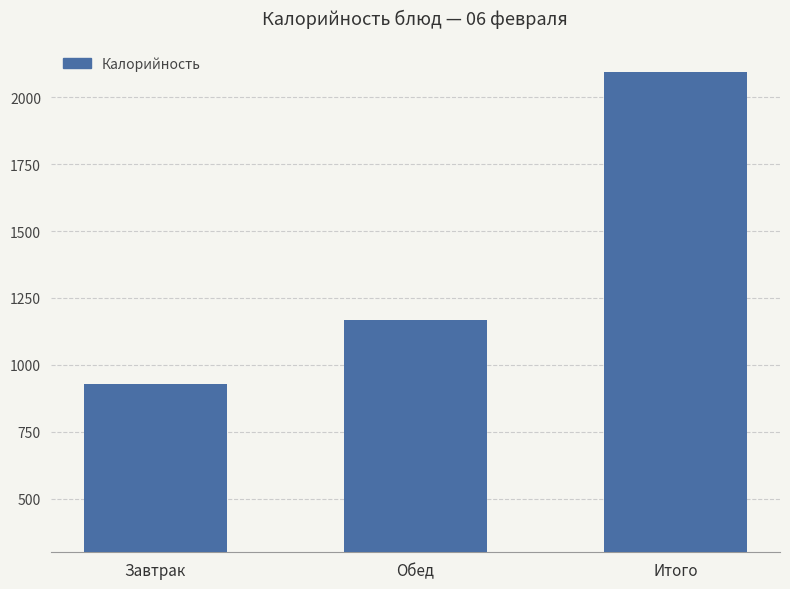

Where is the data nearest to the value 1511?

Обед